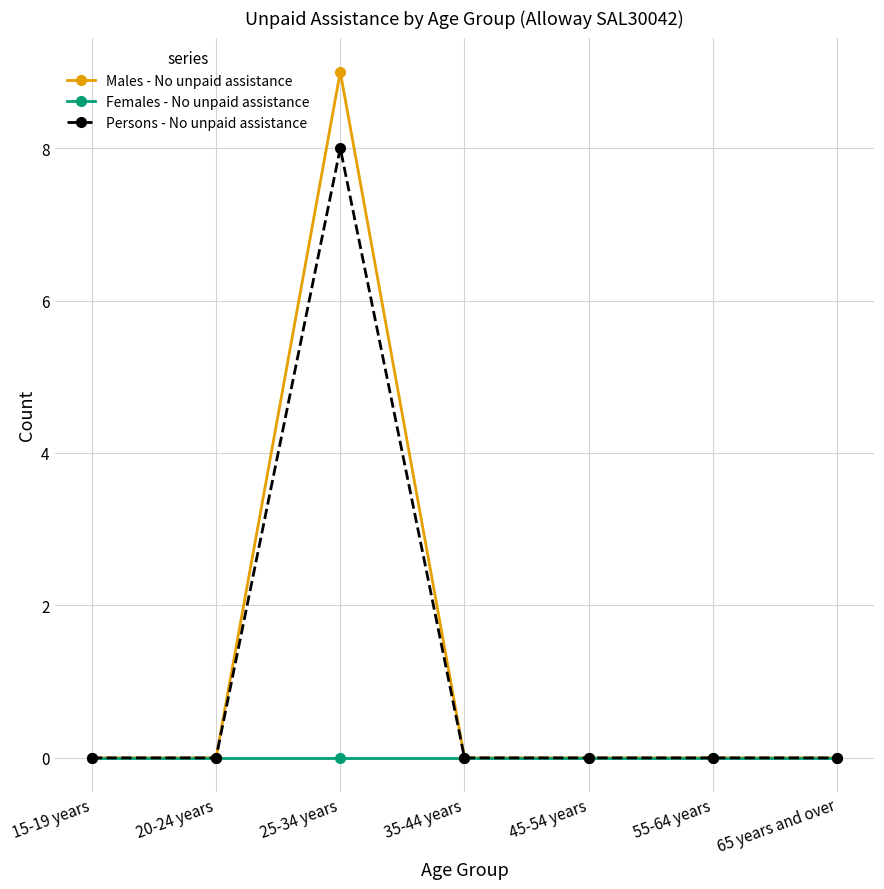

Count the Males - No unpaid assistance values in the range 0 to 1.

6